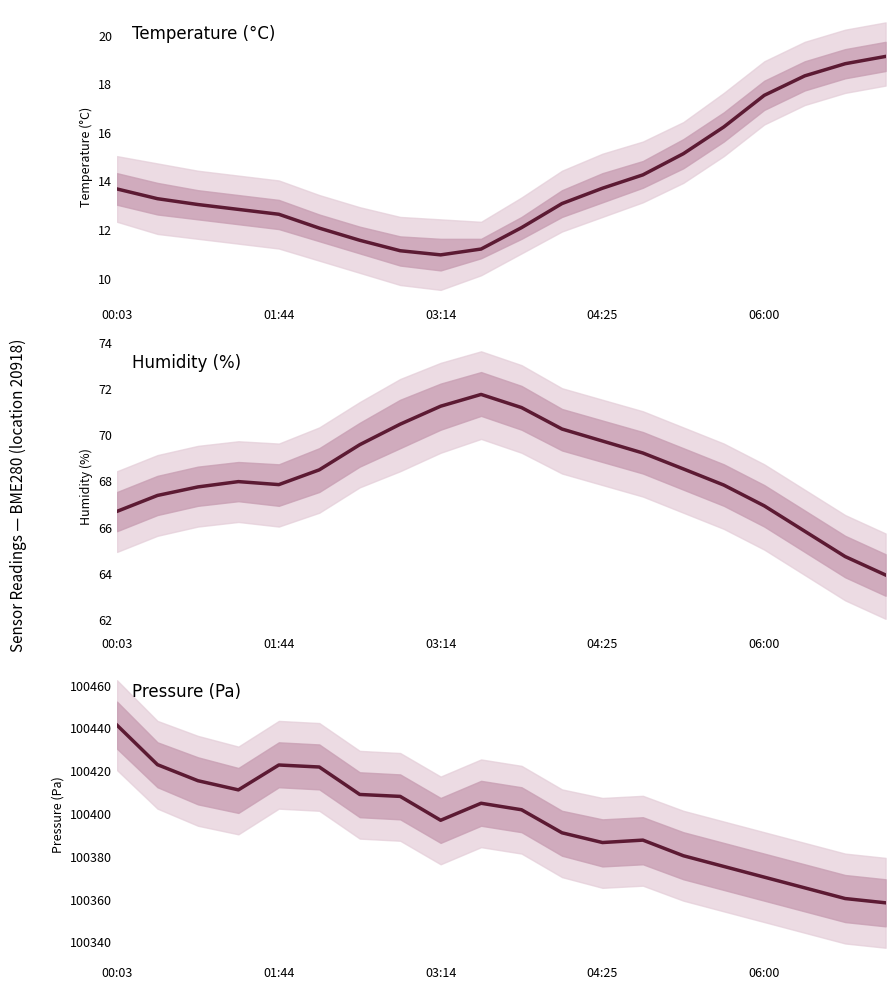

At which label does humidity reach its minimum?

19